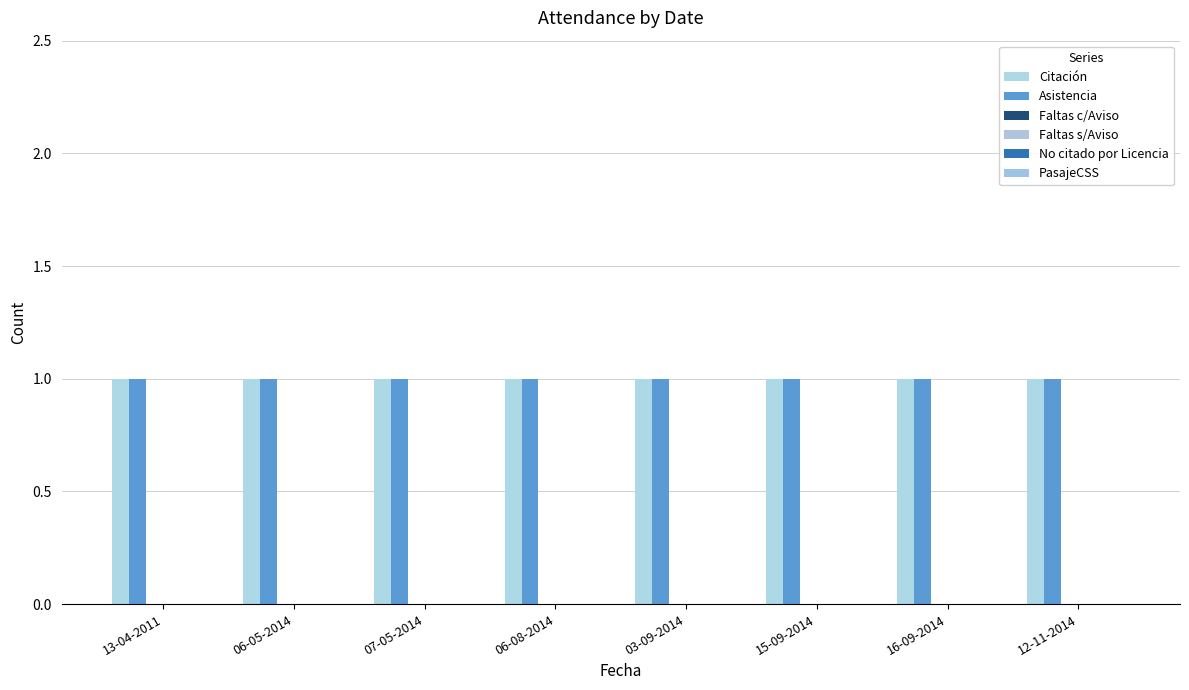

List the labels in order of Citación value, smallest first.

13-04-2011, 06-05-2014, 07-05-2014, 06-08-2014, 03-09-2014, 15-09-2014, 16-09-2014, 12-11-2014